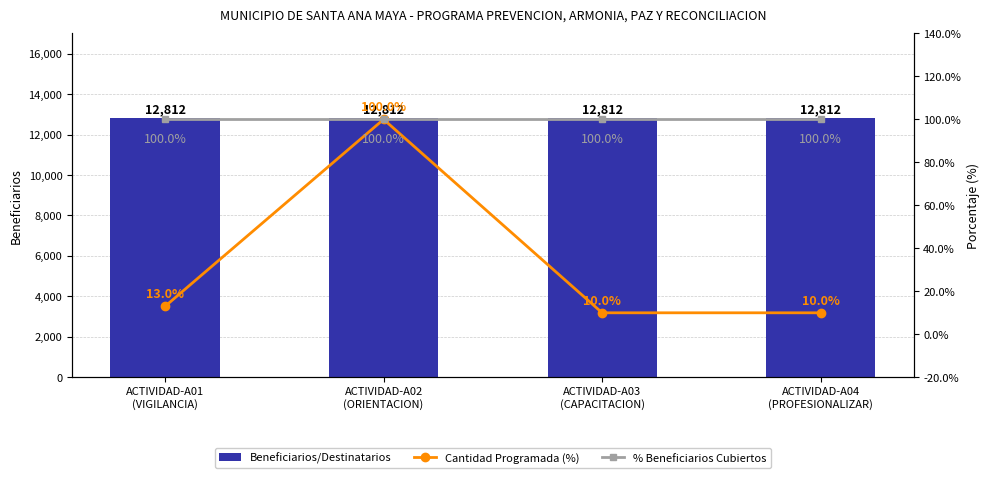

At which category is the sum across all series the highest?

ACTIVIDAD-A02
(ORIENTACION)